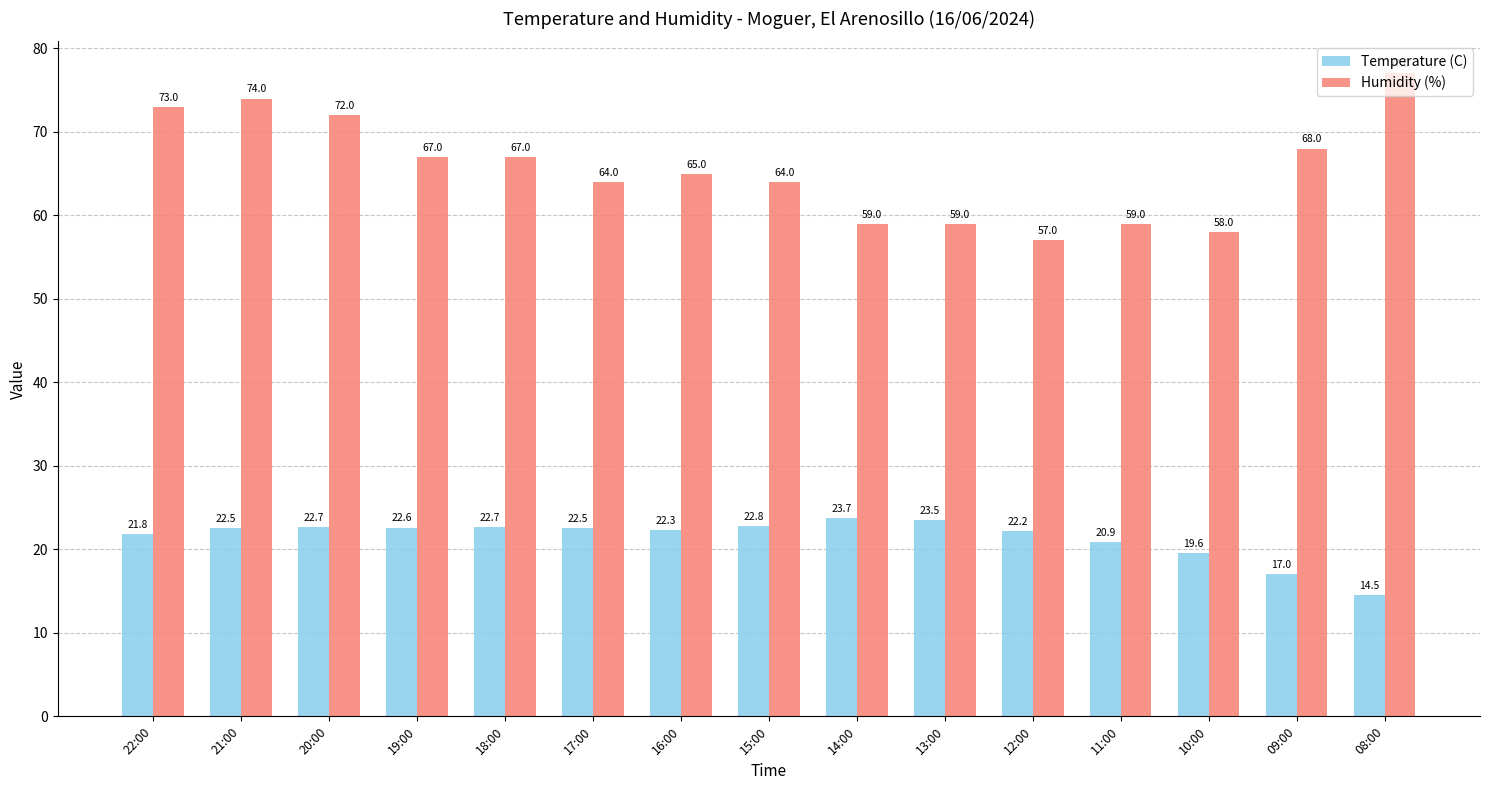

The value of Temperature (C) at 22:00 is 21.8. True or false?

True